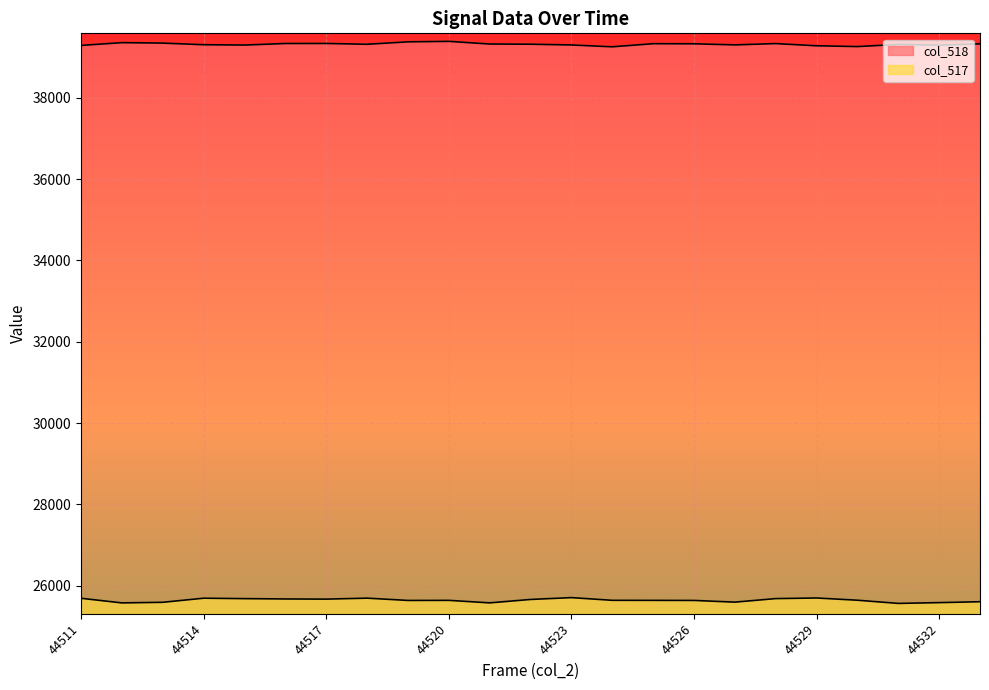

Where is the first local minimum for col_518?

44515